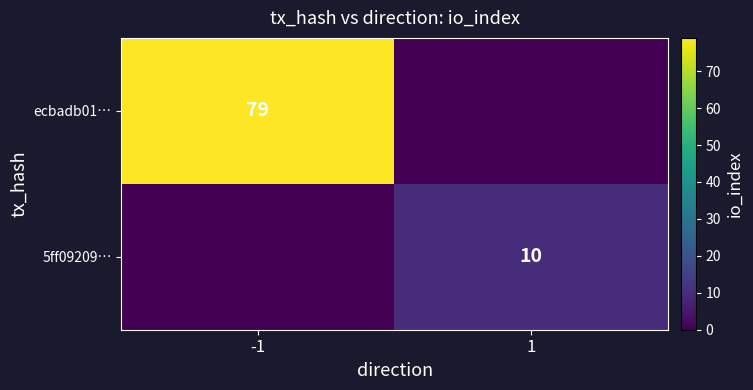

Is it true that ecbadb01… equals 21 at -1?

False